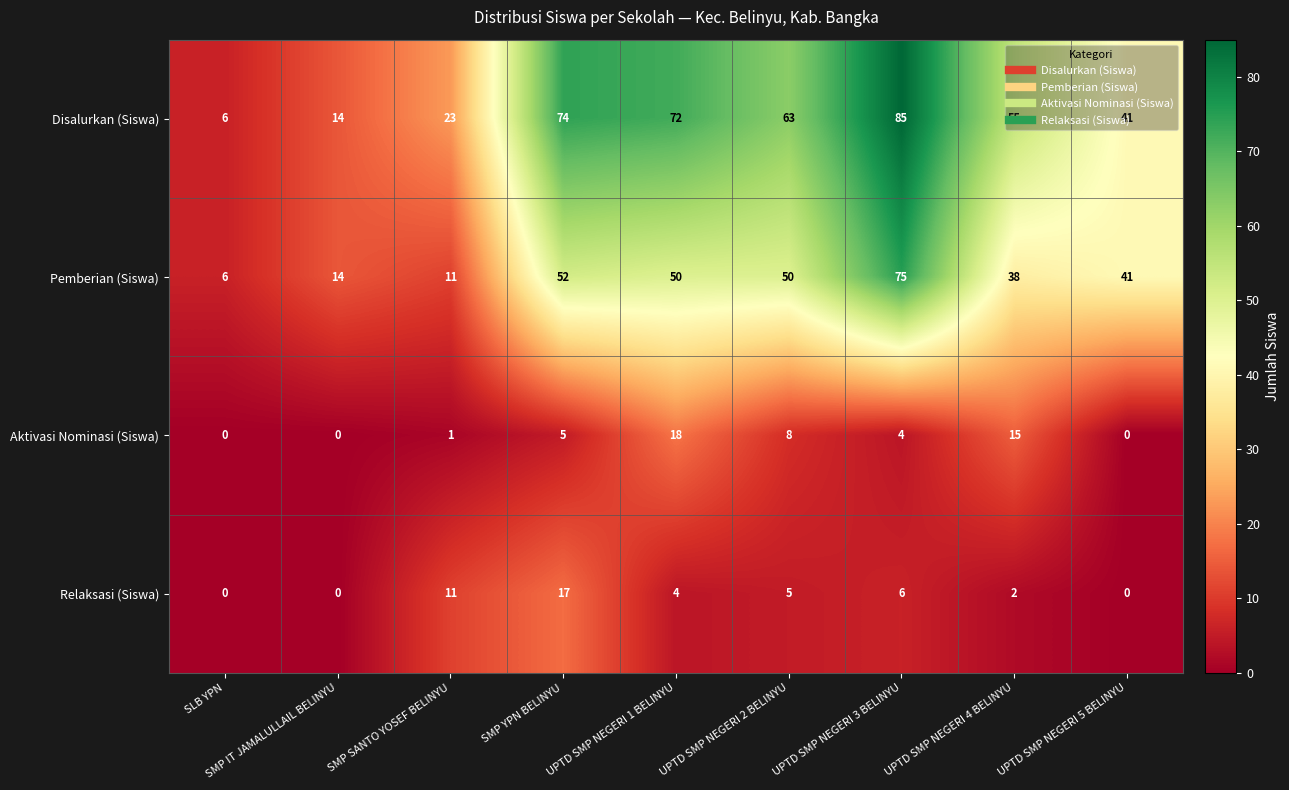

What is the difference between the maximum and second lowest values in the Pemberian (Siswa) series?

64